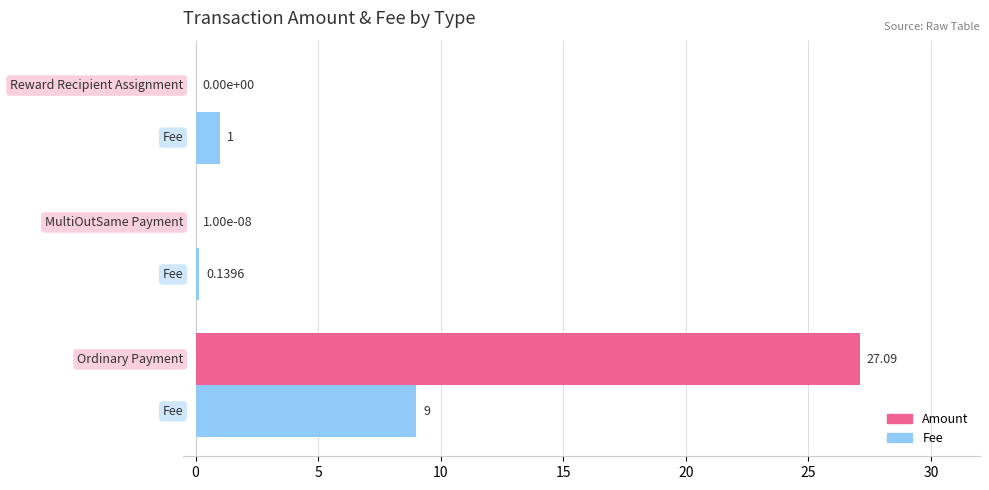

Which series has the largest total across all categories?

Amount